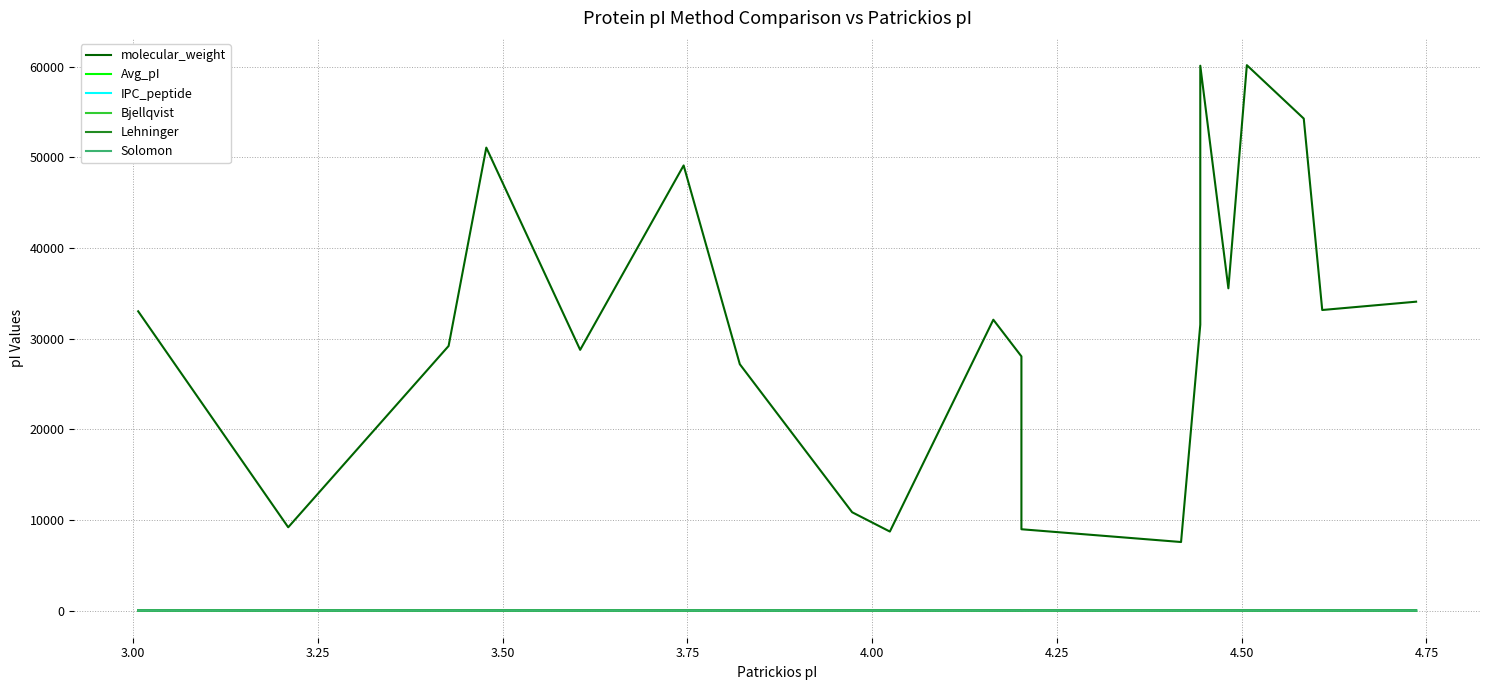

Does the chart have visible grid lines?

Yes